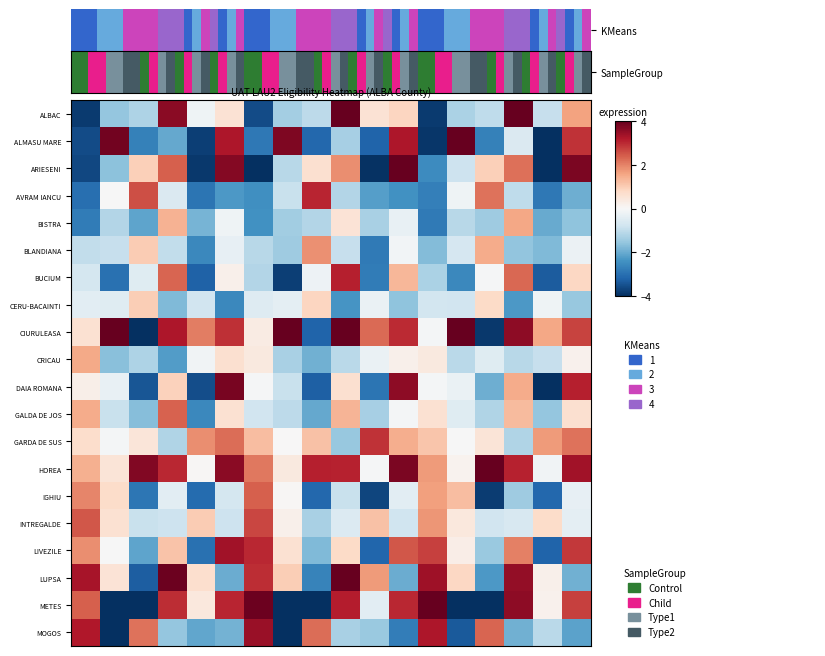

Reading left to right, list all the values displayed in this chart.

ALBAC: -3.8	-1.5	-1.2	3.6	-0.2	0.6	-3.6	-1.4	-1.0	4.2	0.6	0.9	-3.8	-1.3	-1.0	4.5	-0.9	1.6
ALMASU MARE: -3.6	3.9	-2.7	-2.1	-3.8	3.2	-2.9	3.7	-3.2	-1.3	-3.2	3.2	-3.9	4.3	-2.7	-0.6	-4.0	2.9
ARIESENI: -3.7	-1.6	1.0	2.4	-3.9	3.7	-4.2	-1.1	0.6	1.8	-4.0	4.0	-2.5	-0.8	0.9	2.2	-4.8	3.8
AVRAM IANCU: -3.0	-0.0	2.6	-0.6	-2.9	-2.3	-2.5	-0.9	3.1	-1.2	-2.2	-2.4	-2.7	-0.2	2.2	-1.0	-2.9	-2.0
BISTRA: -2.8	-1.2	-2.1	1.4	-1.9	-0.2	-2.4	-1.4	-1.2	0.5	-1.3	-0.3	-2.8	-1.1	-1.4	1.5	-2.0	-1.6
BLANDIANA: -1.0	-0.9	1.0	-1.0	-2.6	-0.3	-1.1	-1.4	1.8	-0.9	-2.8	-0.1	-1.7	-0.7	1.5	-1.6	-1.8	-0.2
BUCIUM: -0.7	-3.0	-0.5	2.3	-3.2	0.2	-1.2	-3.8	-0.2	3.1	-2.8	1.3	-1.3	-2.6	-0.0	2.3	-3.3	0.8
CERU-BACAINTI: -0.4	-0.5	1.0	-1.8	-0.8	-2.6	-0.5	-0.4	0.8	-2.3	-0.3	-1.6	-0.7	-0.8	0.8	-2.3	-0.2	-1.5
CIURULEASA: 0.6	4.5	-4.2	3.2	2.1	2.9	0.3	5.9	-3.2	4.3	2.3	3.0	-0.1	4.4	-3.9	3.6	1.6	2.7
CRICAU: 1.5	-1.7	-1.2	-2.2	-0.1	0.6	0.4	-1.3	-1.9	-1.1	-0.3	0.2	0.4	-1.1	-0.5	-1.1	-0.9	0.2
DAIA ROMANA: 0.2	-0.3	-3.4	0.9	-3.5	3.8	-0.0	-0.9	-3.3	0.6	-2.9	3.6	-0.1	-0.3	-2.0	1.5	-4.6	3.1
GALDA DE JOS: 1.5	-0.9	-1.7	2.4	-2.6	0.6	-0.8	-1.1	-2.1	1.4	-1.3	-0.1	0.6	-0.5	-1.2	1.3	-1.5	0.6
GARDA DE SUS: 0.7	-0.1	0.5	-1.2	1.9	2.2	1.2	0.0	1.2	-1.5	2.9	1.4	1.1	-0.0	0.5	-1.2	1.7	2.2
HOREA: 1.4	0.5	3.7	3.0	0.0	3.6	2.1	0.4	3.1	3.1	-0.0	3.8	1.7	0.1	4.2	3.1	-0.1	3.4
IGHIU: 1.9	0.7	-2.9	-0.4	-3.1	-0.7	2.4	0.0	-3.1	-0.9	-3.7	-0.4	1.6	1.2	-3.8	-1.4	-3.1	-0.3
INTREGALDE: 2.5	0.6	-0.9	-0.8	1.0	-0.8	2.7	0.2	-1.3	-0.5	1.2	-0.8	1.8	0.4	-0.8	-0.6	0.7	-0.4
LIVEZILE: 1.8	-0.0	-2.1	1.1	-3.0	3.4	3.0	0.6	-1.8	0.8	-3.2	2.5	2.7	0.3	-1.5	2.0	-3.2	2.8
LUPSA: 3.3	0.5	-3.3	3.9	0.7	-2.0	3.0	1.0	-2.7	4.4	1.7	-2.0	3.4	0.8	-2.3	3.5	0.2	-1.9
METES: 2.4	-4.1	-4.3	3.0	0.4	3.0	3.9	-4.1	-4.4	3.1	-0.4	3.0	4.1	-4.0	-4.8	3.6	0.2	2.7
MOGOS: 3.2	-4.3	2.2	-1.5	-2.1	-1.9	3.5	-4.1	2.2	-1.3	-1.5	-2.8	3.2	-3.4	2.3	-1.9	-1.1	-2.1